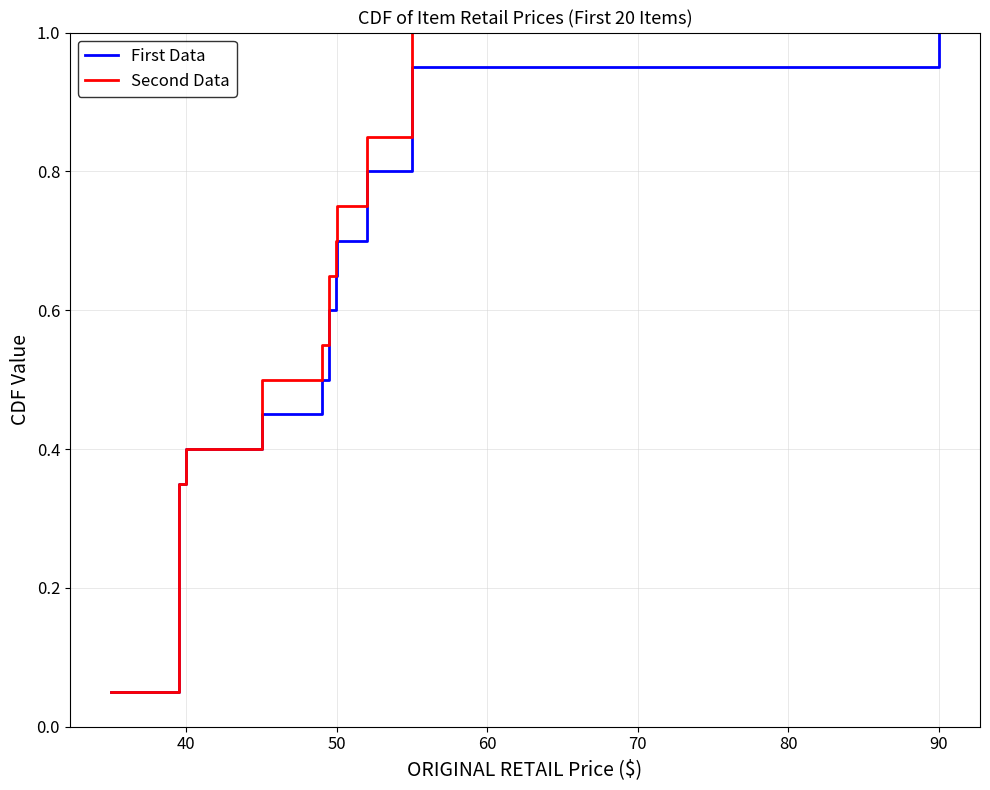

What are all the series names shown in the legend?

First Data, Second Data